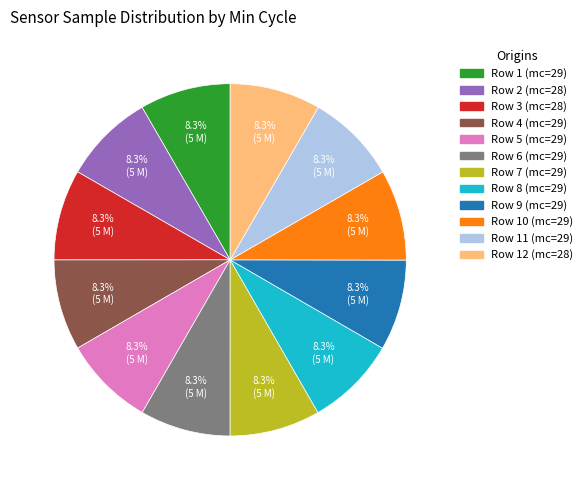

Does any single category account for the majority?

No